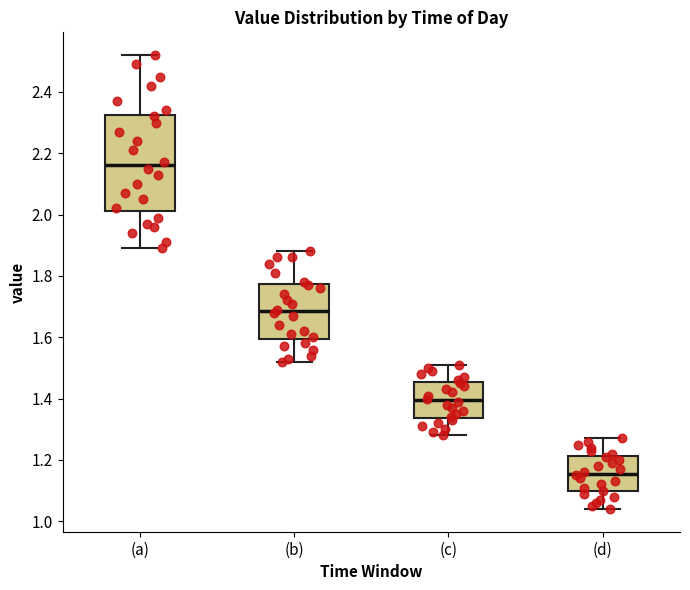

Which box has the lowest median line?

(d)